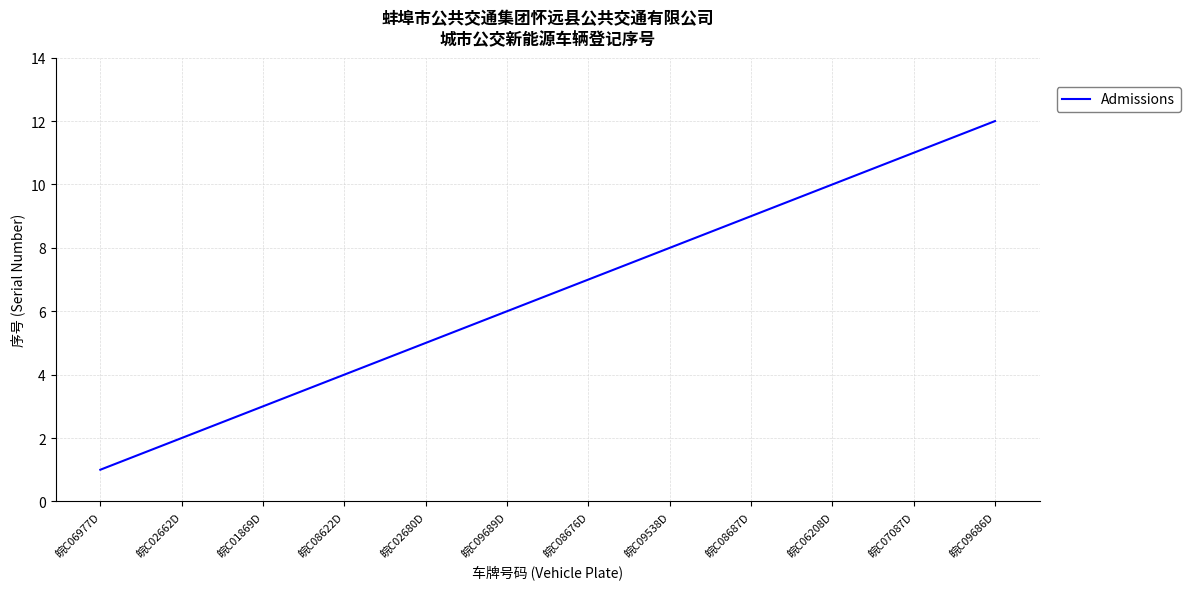

Is it true that the value at 皖C06208D is 14?

False